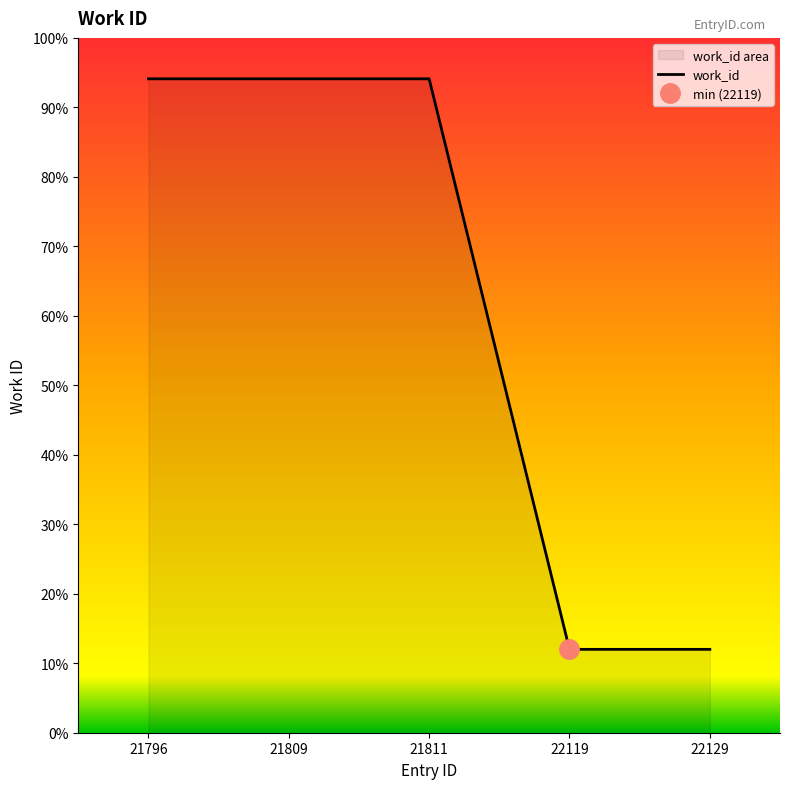

List the labels in order of value, smallest first.

22119, 22129, 21796, 21809, 21811